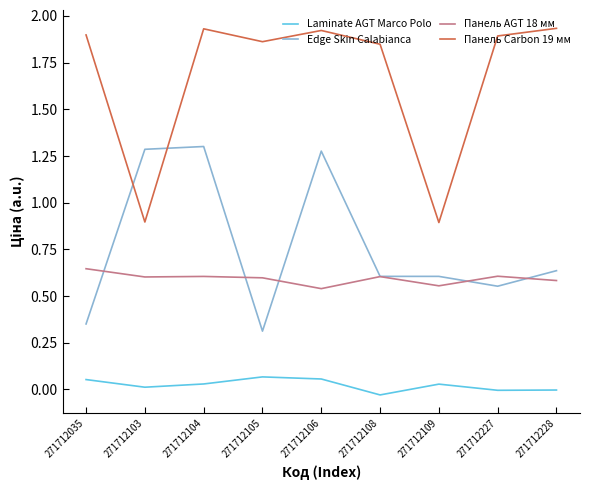

True or false: Edge Skin Calabianca and Панель AGT 18 мм cross at least once.

True